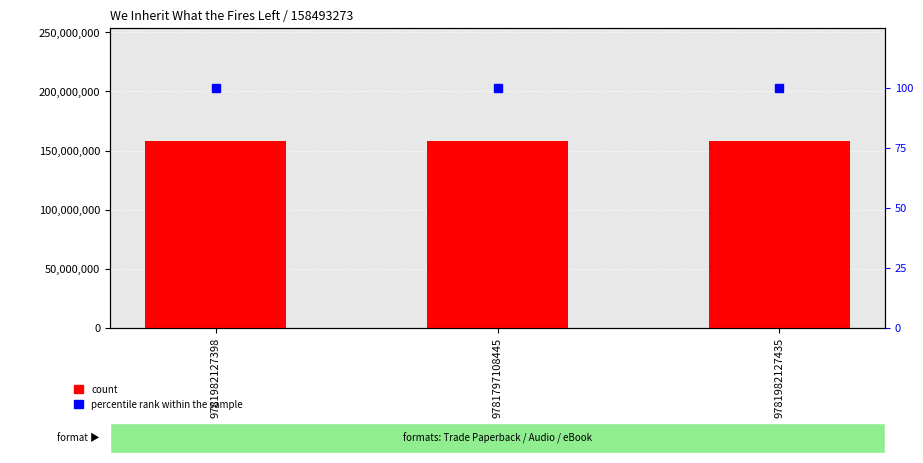

What is the value of the count bar at the 2nd from the left?

158493273